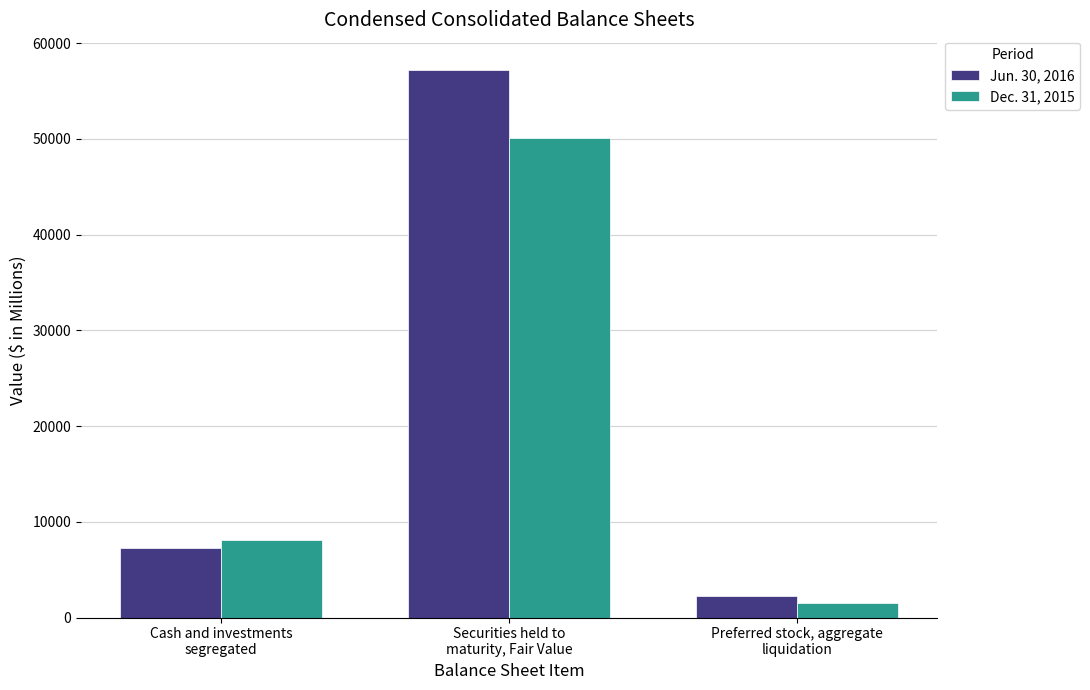

True or false: Dec. 31, 2015 has a value of 1485 at Preferred stock, aggregate
liquidation.

True